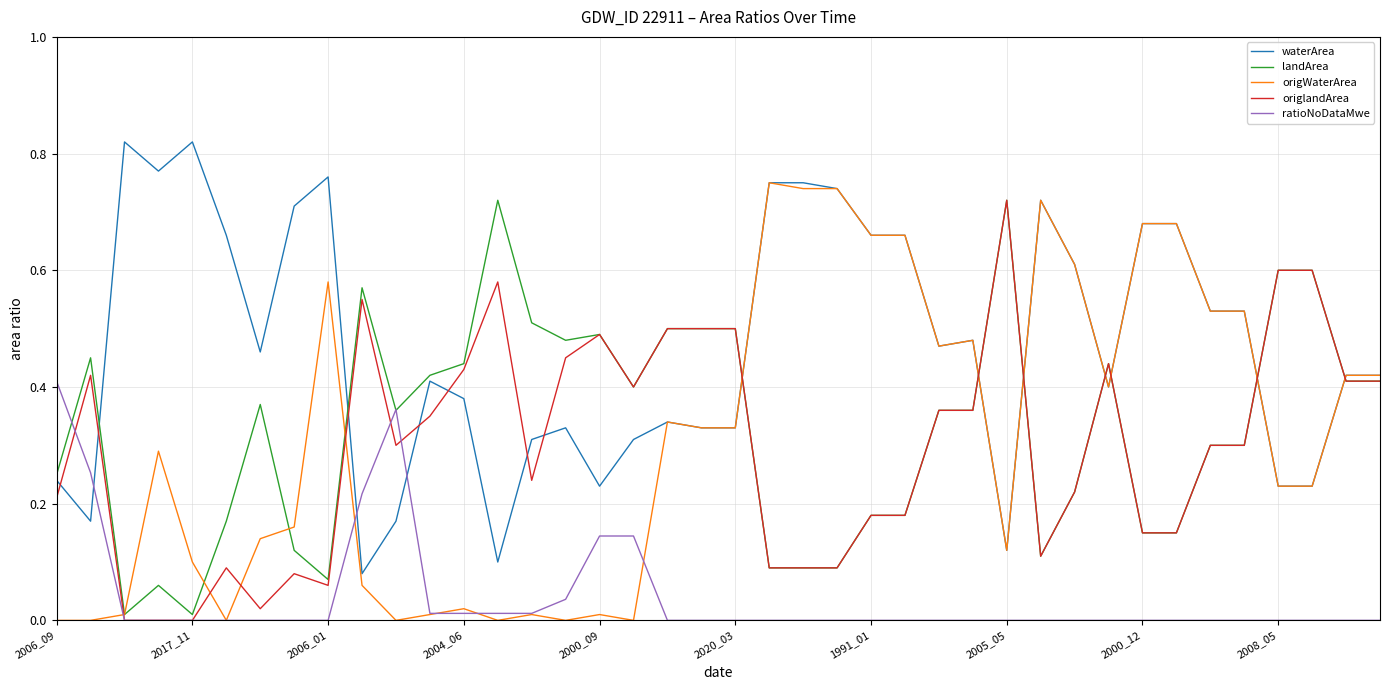

After their last crossing, which series has the higher values: ratioNoDataMwe or waterArea?

waterArea